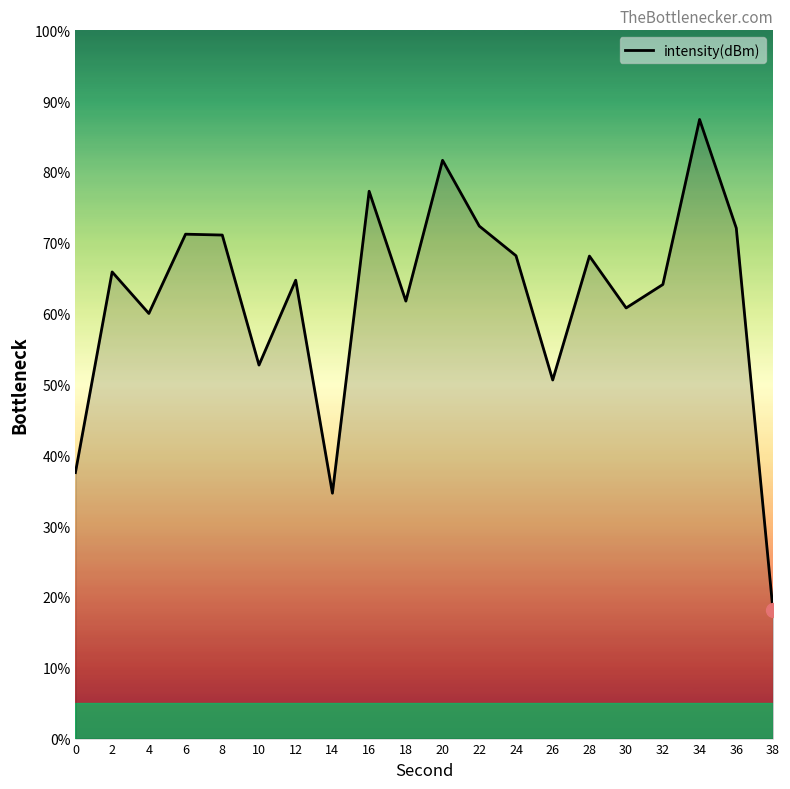

The value at 0 is 37.6. True or false?

True